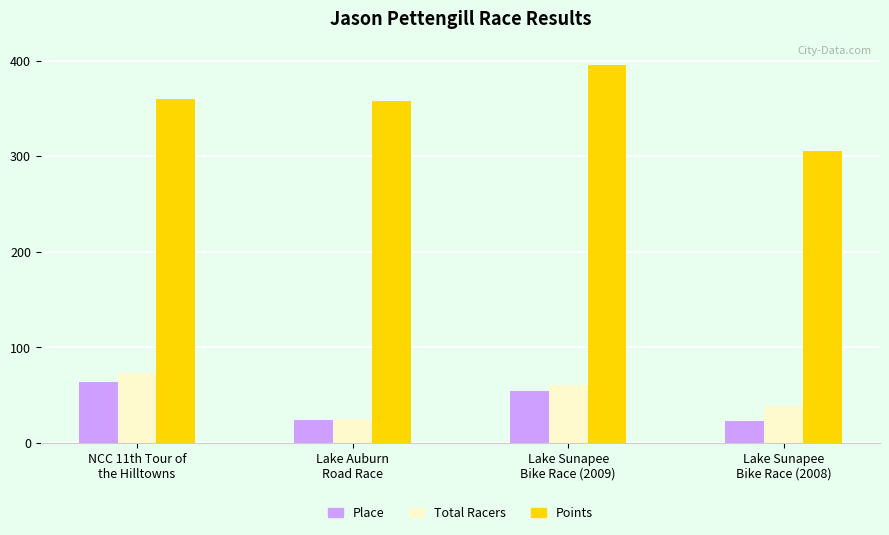

What are all the series names shown in the legend?

Place, Total Racers, Points